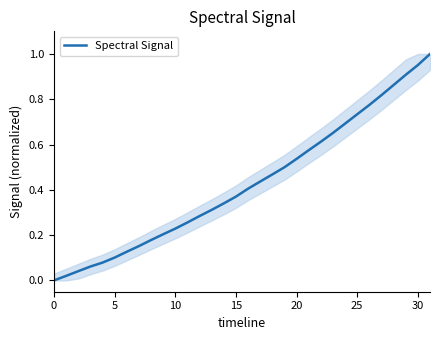

What is the label of the 31st point from the left?

30